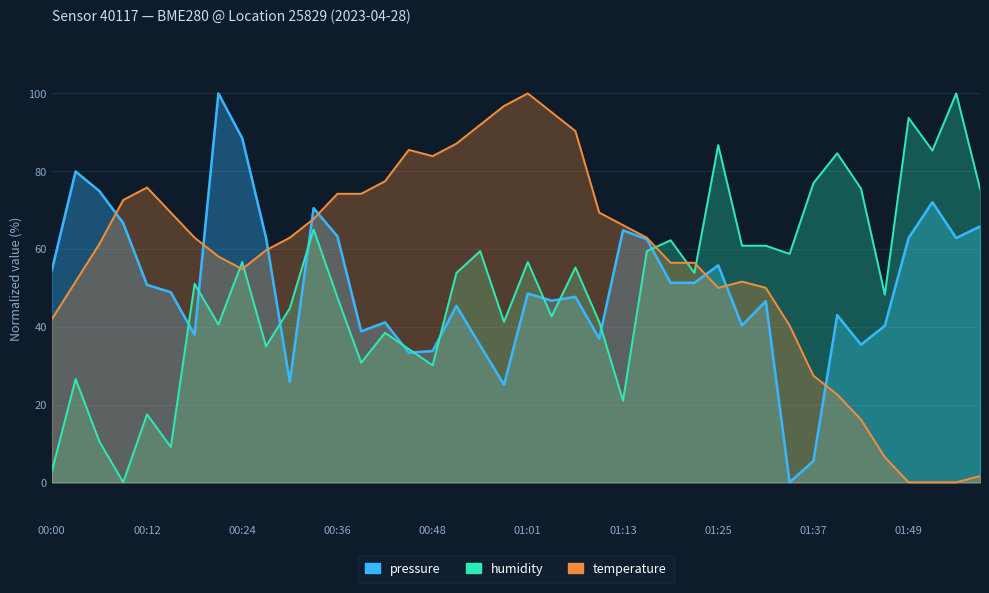

What is the spread (max minus min) of values at 01:46?

41.8